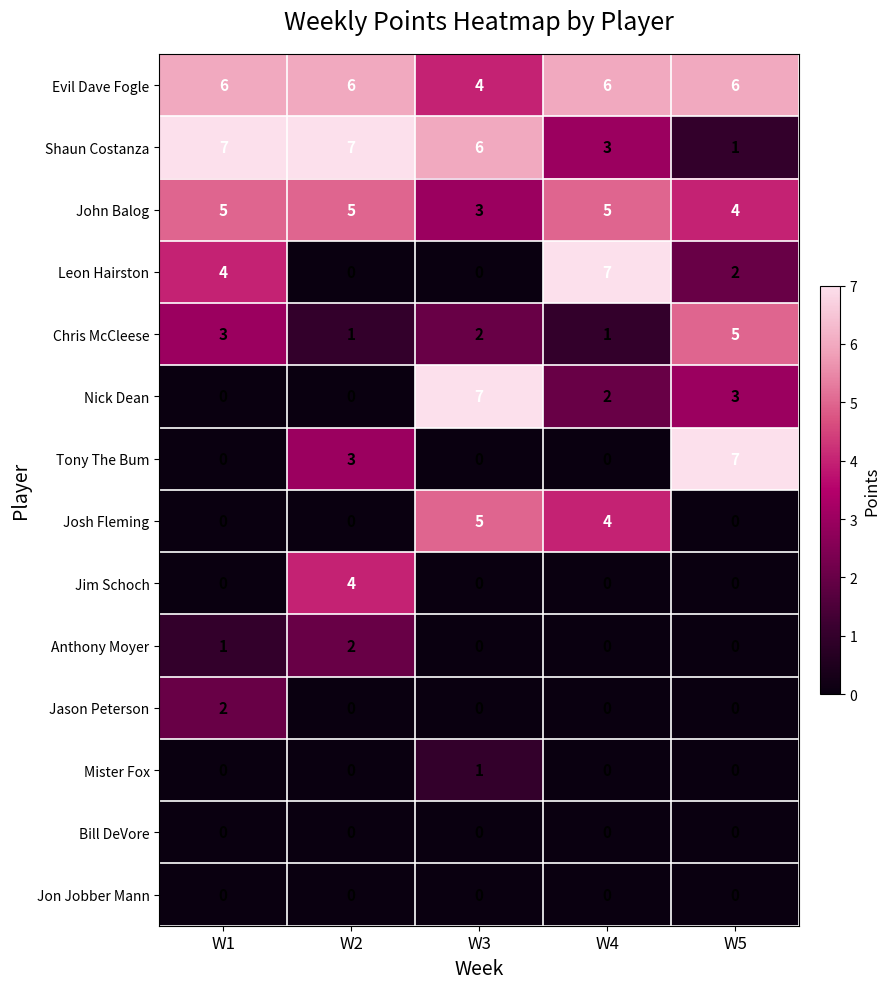

What is the average value of the Evil Dave Fogle series?

6